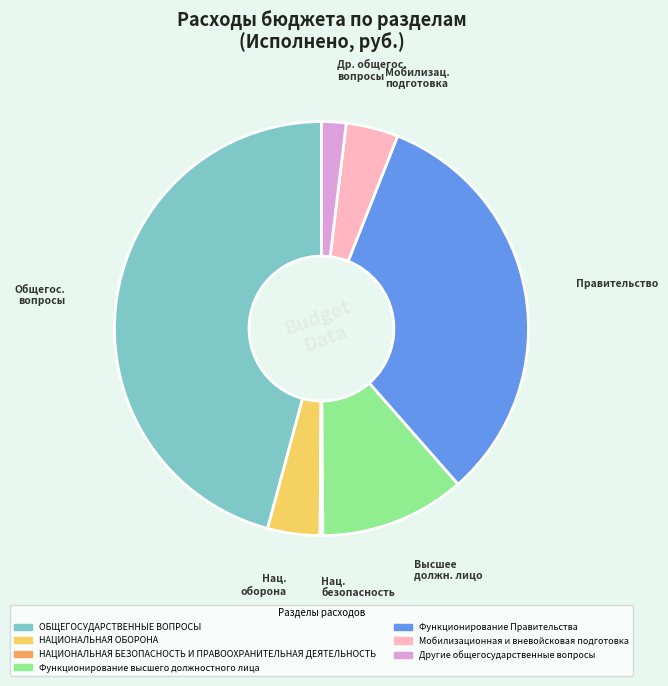

Approximately how many times larger is the value at ОБЩЕГОСУДАРСТВЕННЫЕ ВОПРОСЫ compared to Функционирование Правительства?

1.4